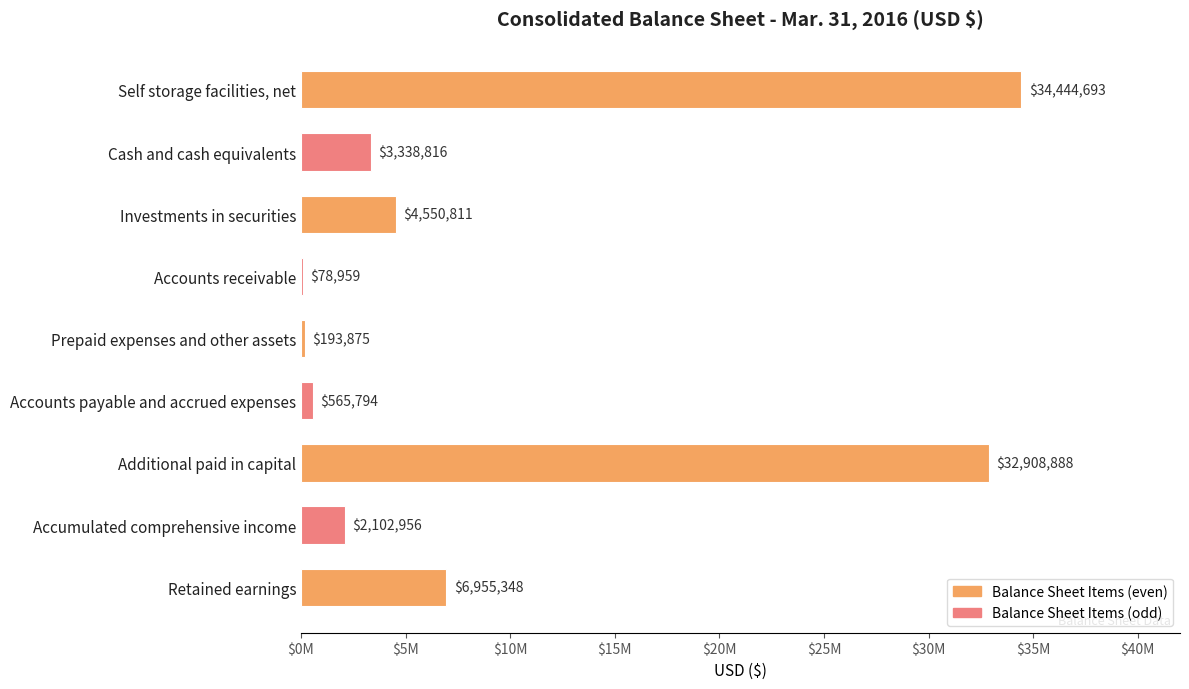

What is the greatest value displayed?

34444693